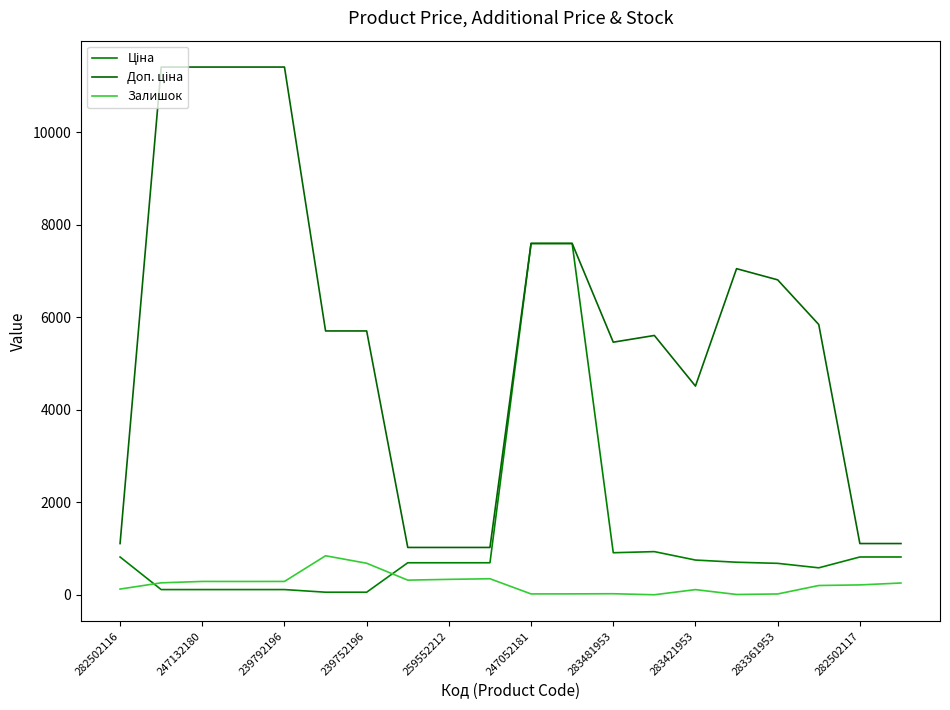

Which category has the lowest value in the Залишок series?

13